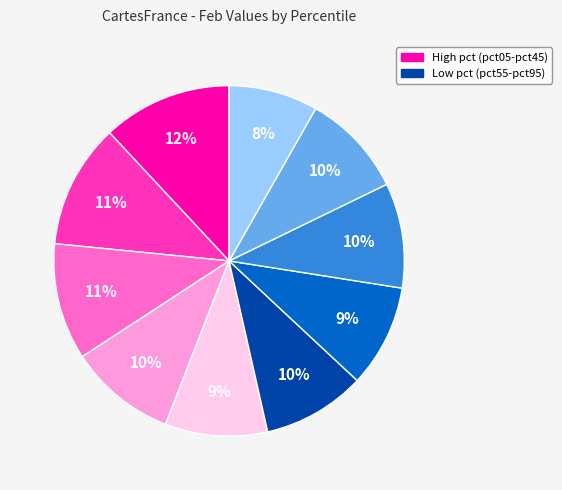

Is there a majority slice in this chart?

No